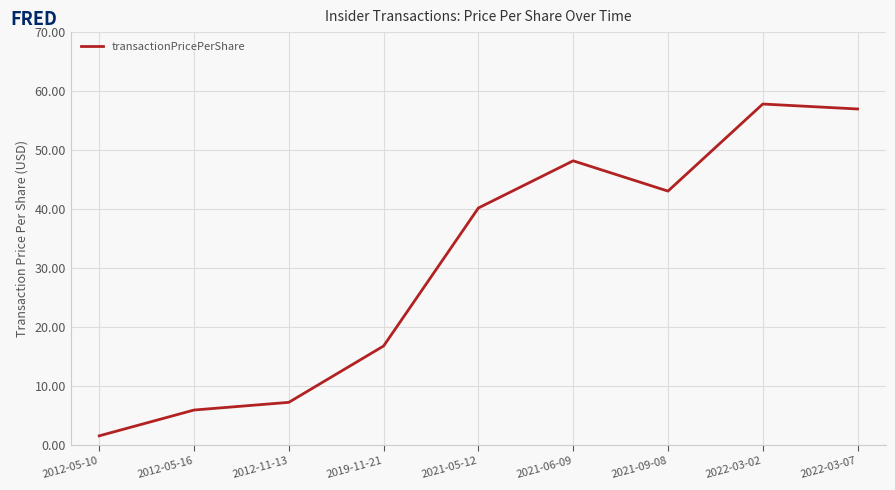

What is the sum of the values at 2022-03-07 and 2012-05-10?

58.5